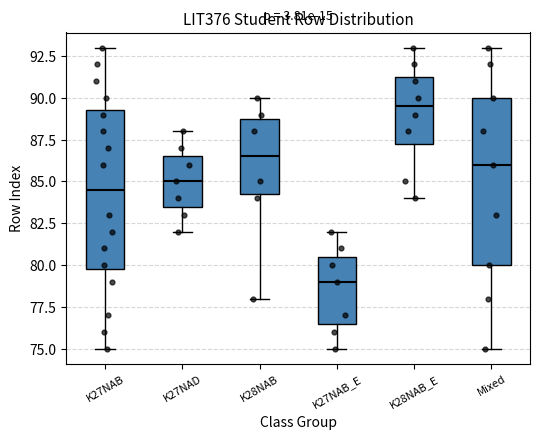

Reading left to right, read every box against the y-axis: the position of its median line, the range the box covers, and the ends of its whiskers. The values are not printed on the chart, so give them approximately, as read against the axis.

K27NAB: median 84.5, box 80.0 to 89.5, whiskers 75.0 to 93.0
K27NAD: median 85.0, box 83.5 to 86.5, whiskers 82.0 to 88.0
K28NAB: median 86.5, box 84.5 to 89.0, whiskers 78.0 to 90.0
K27NAB_E: median 79.0, box 76.5 to 80.5, whiskers 75.0 to 82.0
K28NAB_E: median 89.5, box 87.5 to 91.5, whiskers 84.0 to 93.0
Mixed: median 86.0, box 80.0 to 90.0, whiskers 75.0 to 93.0